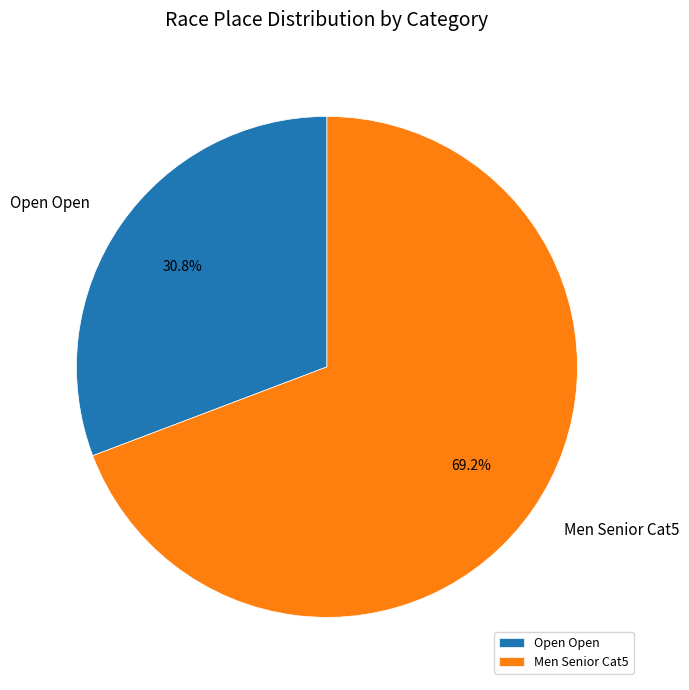

To the nearest percent, what portion does Men Senior Cat5 represent?

69%